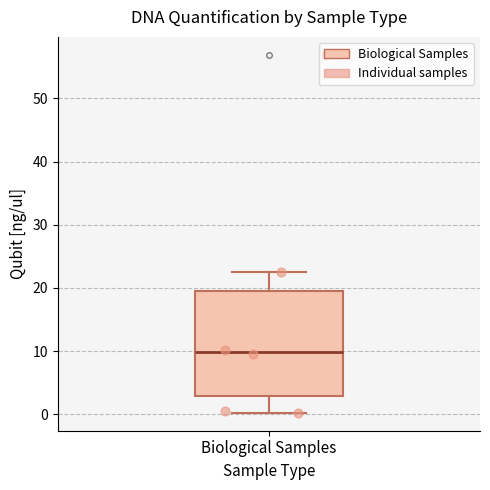

Read this box plot against the y-axis: the position of the median line, the range covered by the box, and the ends of both whiskers. The values are not printed on the chart, so give them approximately, as read against the axis.

median 10, box 3 to 19, whiskers 0 to 23